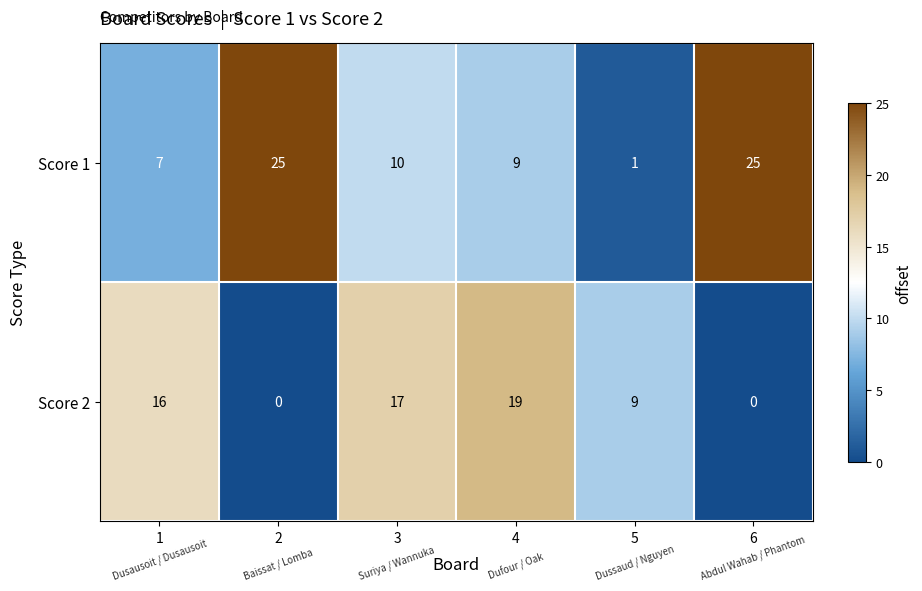

At how many categories does at least one series exceed 1?

6